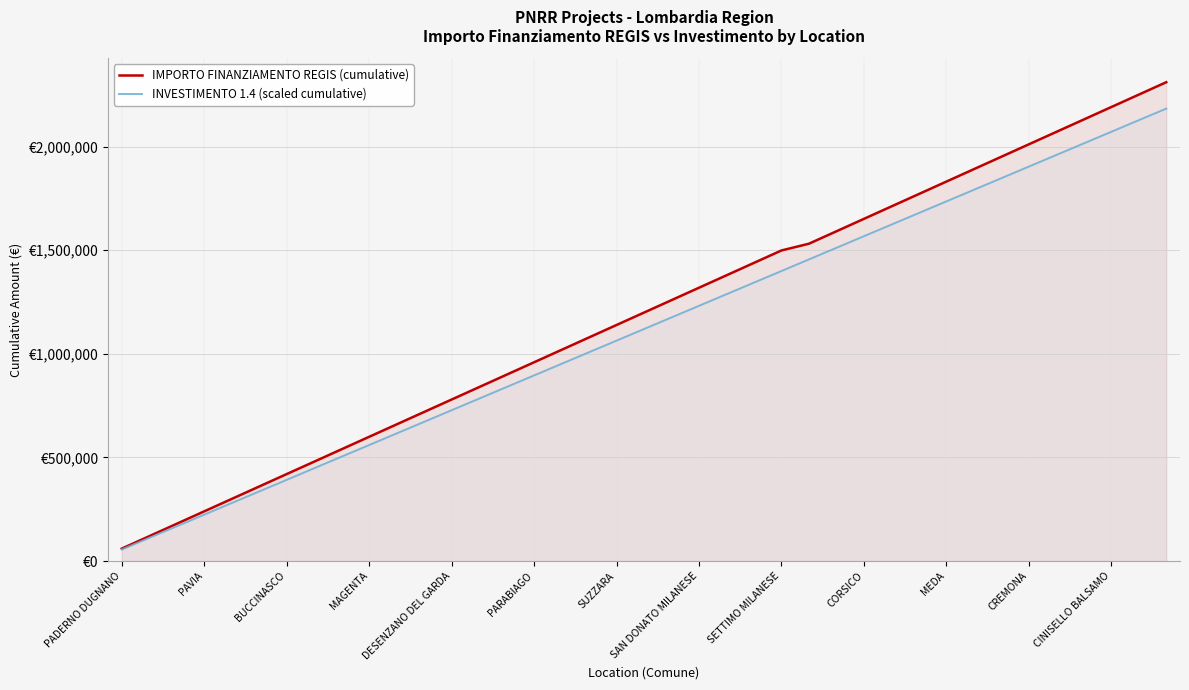

Between PADERNO DUGNANO and 31, which is larger?

31